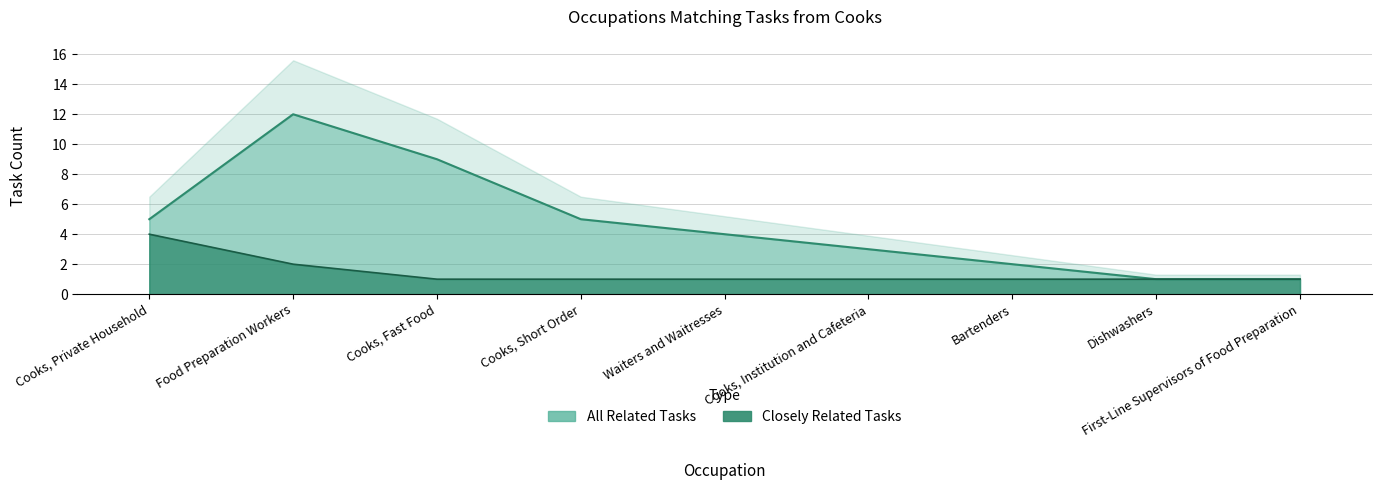

True or false: All Related Tasks and Closely Related Tasks cross at least once.

False